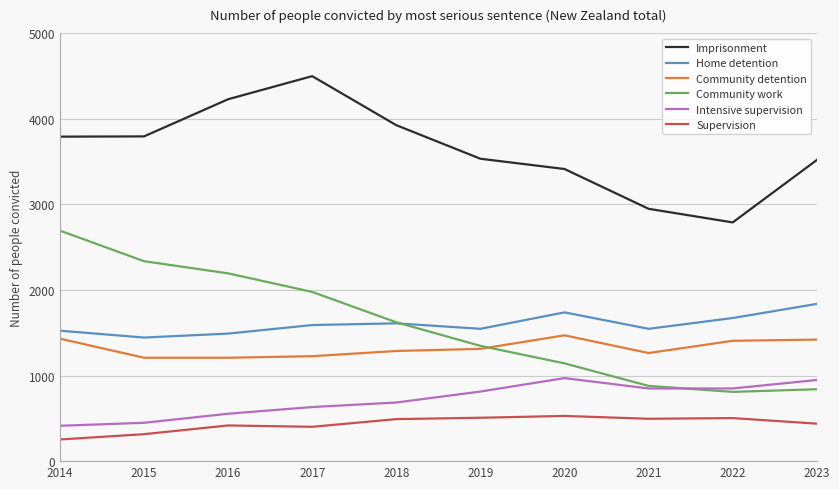

What is the sum of the Supervision values at 2018 and 2015?

806